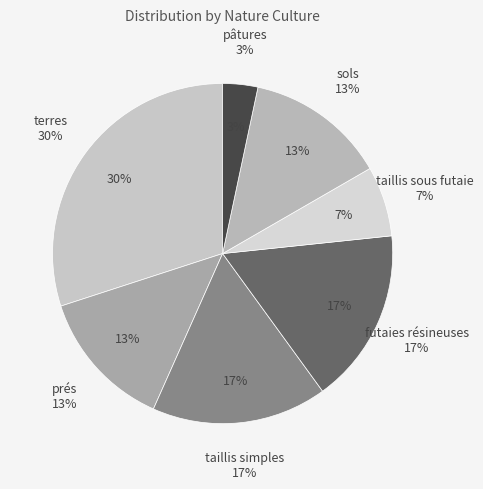

Does taillis simples account for over 50% of the chart?

No